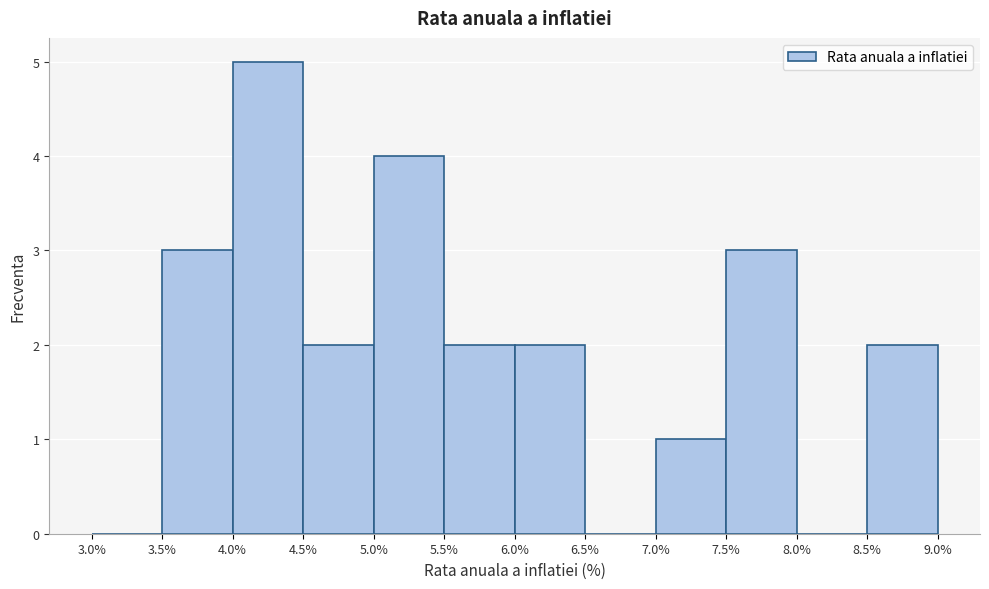

Which range on the x-axis has the tallest bar?

4.0% to 4.5%